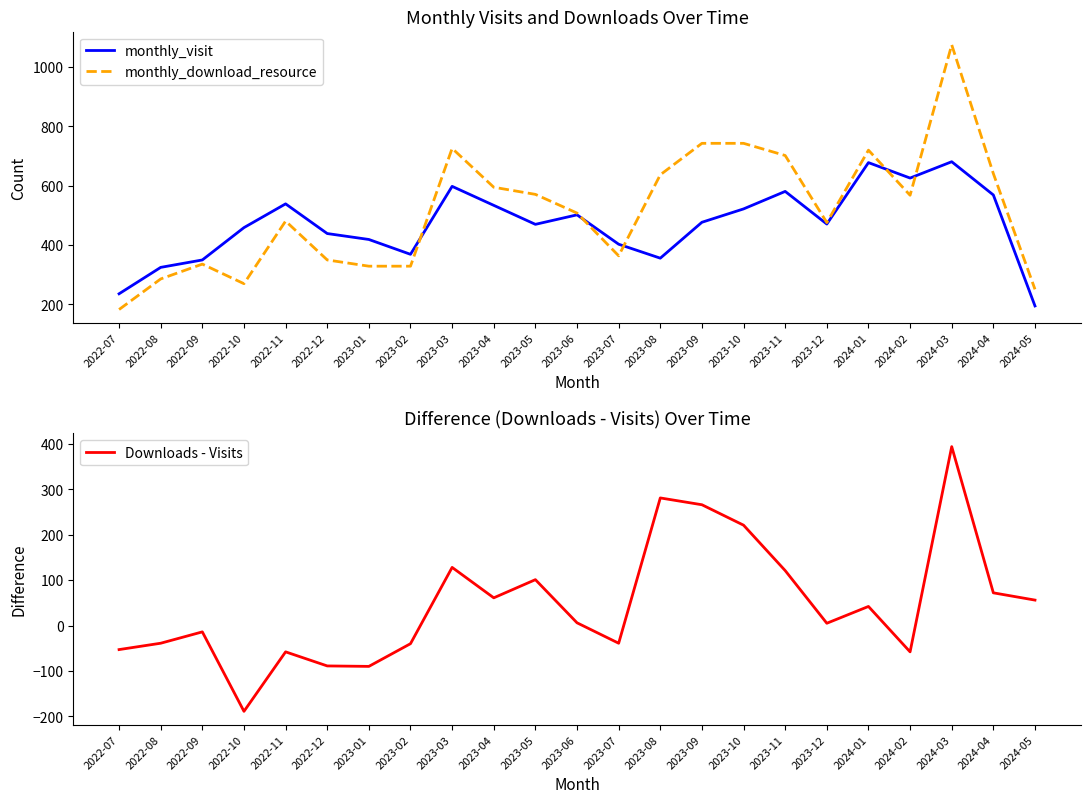

Which series has the largest total across all categories?

monthly_download_resource